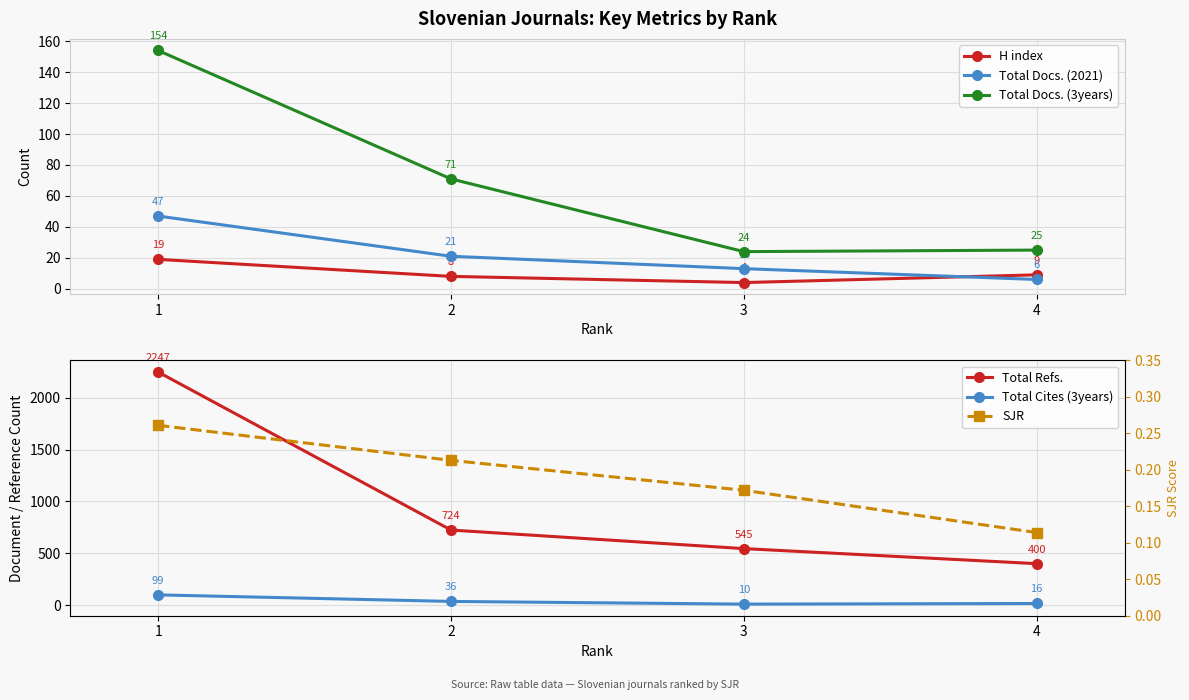

Which category has the highest value in the H index series?

1